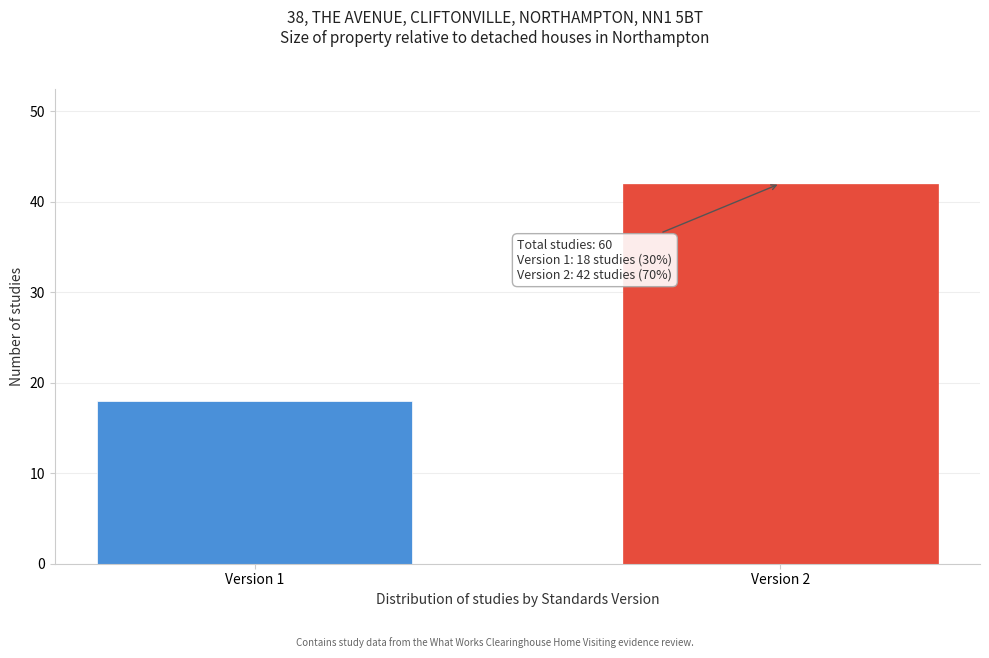

Reading left to right, list all the values displayed in this chart.

18	42